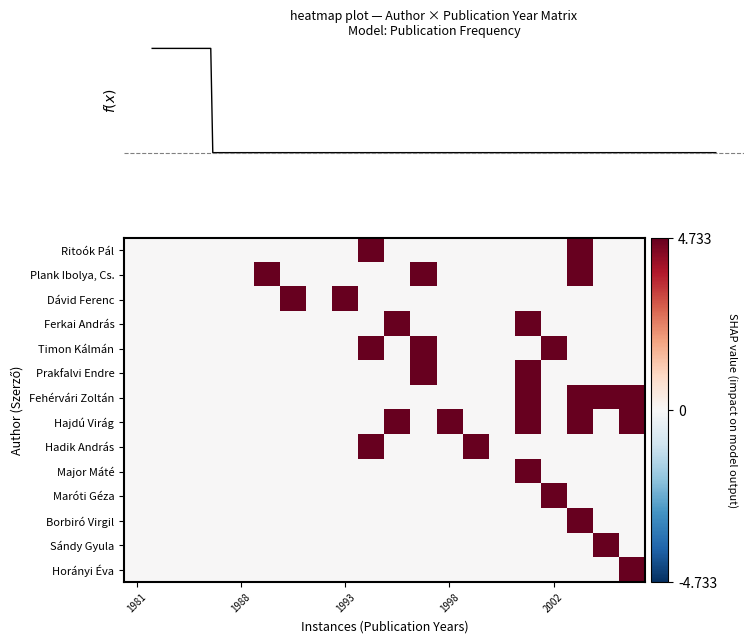

Reading right to left, what are all the values shown in this chart?

Ritoók Pál: 0.0	0.0	4.7	0.0	0.0	0.0	0.0	0.0	0.0	0.0	4.7	0.0	0.0	0.0	0.0	0.0	0.0	0.0	0.0	0.0
Plank Ibolya, Cs.: 0.0	0.0	4.7	0.0	0.0	0.0	0.0	0.0	4.7	0.0	0.0	0.0	0.0	0.0	4.7	0.0	0.0	0.0	0.0	0.0
Dávid Ferenc: 0.0	0.0	0.0	0.0	0.0	0.0	0.0	0.0	0.0	0.0	0.0	4.7	0.0	4.7	0.0	0.0	0.0	0.0	0.0	0.0
Ferkai András: 0.0	0.0	0.0	0.0	4.7	0.0	0.0	0.0	0.0	4.7	0.0	0.0	0.0	0.0	0.0	0.0	0.0	0.0	0.0	0.0
Timon Kálmán: 0.0	0.0	0.0	4.7	0.0	0.0	0.0	0.0	4.7	0.0	4.7	0.0	0.0	0.0	0.0	0.0	0.0	0.0	0.0	0.0
Prakfalvi Endre: 0.0	0.0	0.0	0.0	4.7	0.0	0.0	0.0	4.7	0.0	0.0	0.0	0.0	0.0	0.0	0.0	0.0	0.0	0.0	0.0
Fehérvári Zoltán: 4.7	4.7	4.7	0.0	4.7	0.0	0.0	0.0	0.0	0.0	0.0	0.0	0.0	0.0	0.0	0.0	0.0	0.0	0.0	0.0
Hajdú Virág: 4.7	0.0	4.7	0.0	4.7	0.0	0.0	4.7	0.0	4.7	0.0	0.0	0.0	0.0	0.0	0.0	0.0	0.0	0.0	0.0
Hadik András: 0.0	0.0	0.0	0.0	0.0	0.0	4.7	0.0	0.0	0.0	4.7	0.0	0.0	0.0	0.0	0.0	0.0	0.0	0.0	0.0
Major Máté: 0.0	0.0	0.0	0.0	4.7	0.0	0.0	0.0	0.0	0.0	0.0	0.0	0.0	0.0	0.0	0.0	0.0	0.0	0.0	0.0
Maróti Géza: 0.0	0.0	0.0	4.7	0.0	0.0	0.0	0.0	0.0	0.0	0.0	0.0	0.0	0.0	0.0	0.0	0.0	0.0	0.0	0.0
Borbiró Virgil: 0.0	0.0	4.7	0.0	0.0	0.0	0.0	0.0	0.0	0.0	0.0	0.0	0.0	0.0	0.0	0.0	0.0	0.0	0.0	0.0
Sándy Gyula: 0.0	4.7	0.0	0.0	0.0	0.0	0.0	0.0	0.0	0.0	0.0	0.0	0.0	0.0	0.0	0.0	0.0	0.0	0.0	0.0
Horányi Éva: 4.7	0.0	0.0	0.0	0.0	0.0	0.0	0.0	0.0	0.0	0.0	0.0	0.0	0.0	0.0	0.0	0.0	0.0	0.0	0.0